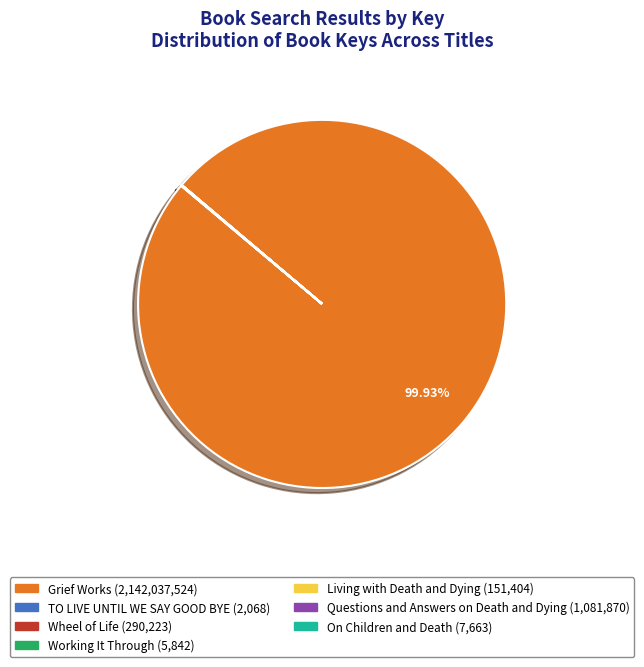

Does Grief Works account for over 50% of the chart?

Yes